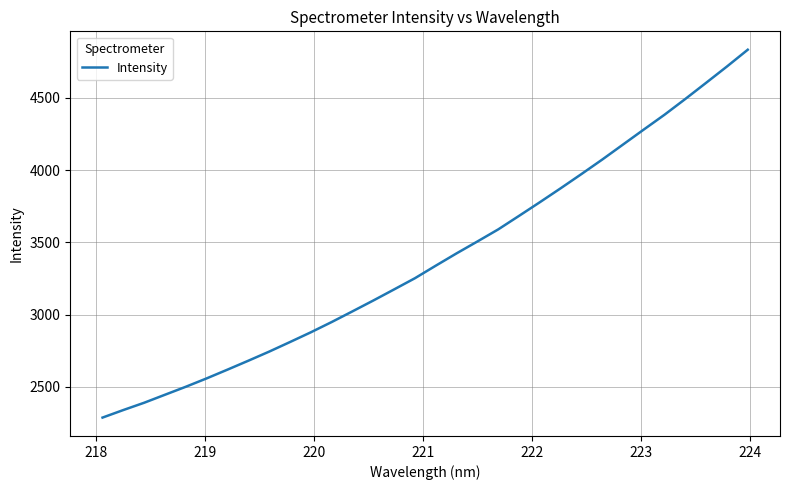

What is the average value?

3390.1